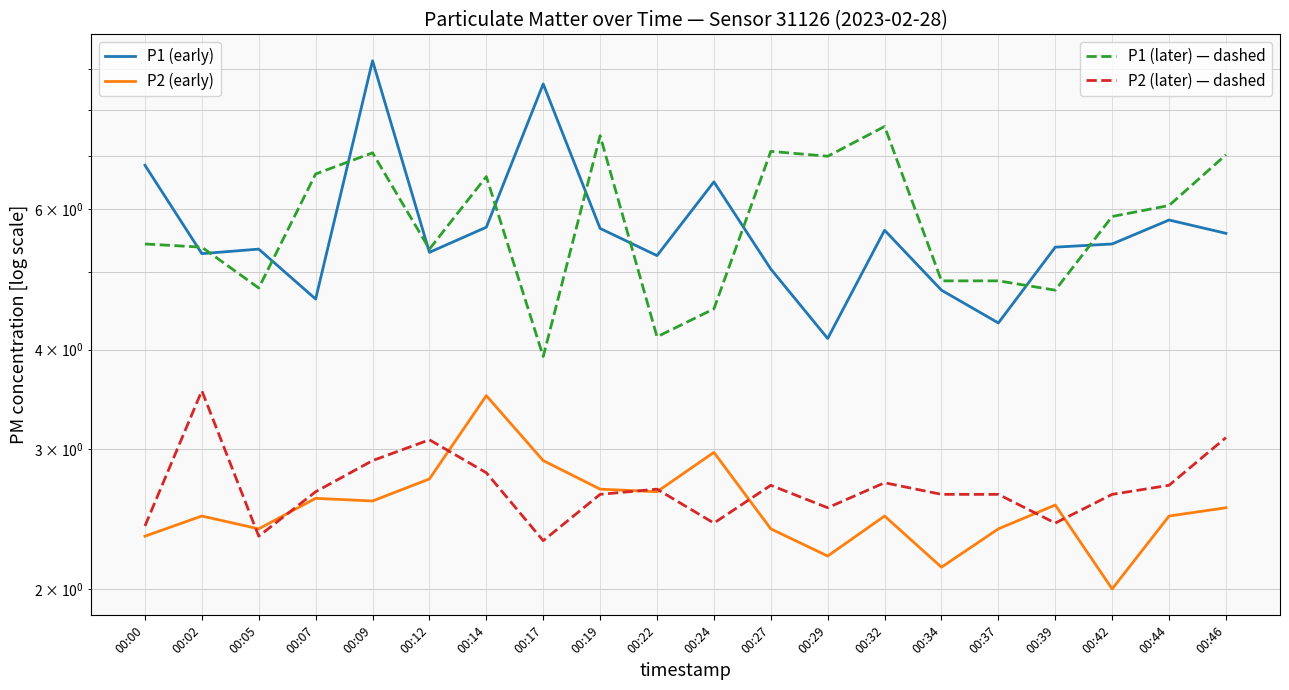

What is the value of the P1 (hourly avg) point at the 10th from the left?

5.2